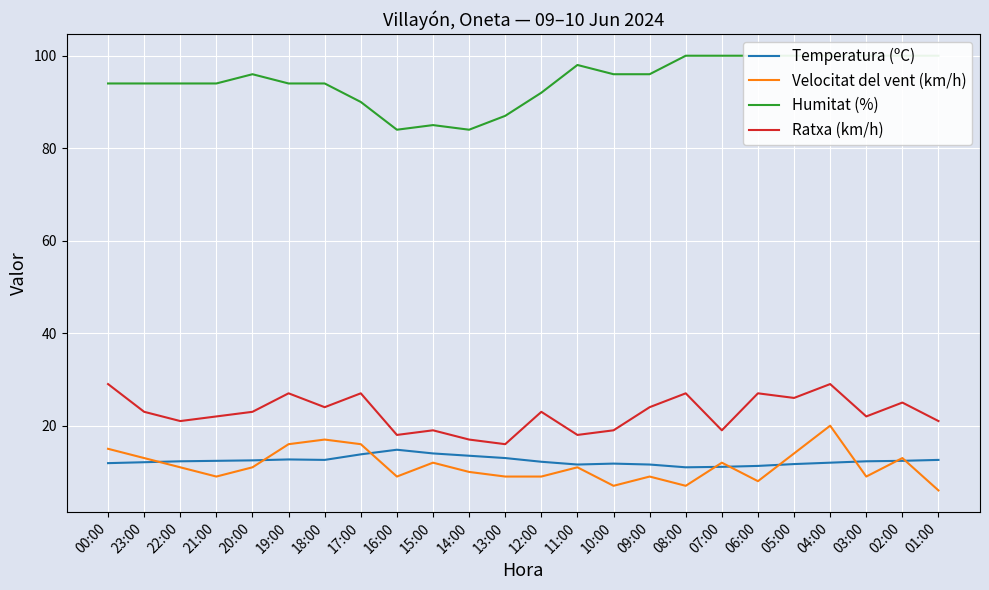

What are all the series names shown in the legend?

Temperatura (ºC), Velocitat del vent (km/h), Humitat (%), Ratxa (km/h)